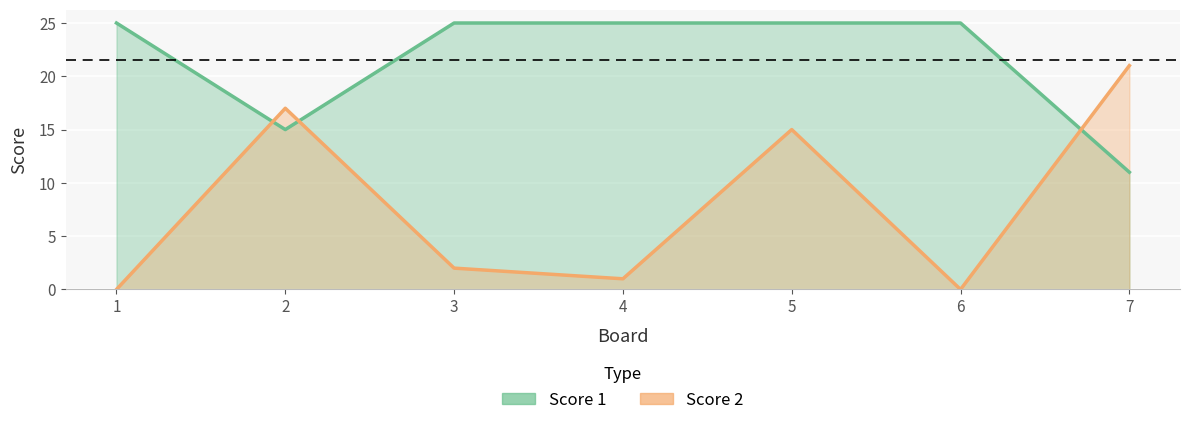

List the labels in order of Score 1 value, largest first.

1, 3, 4, 5, 6, 2, 7